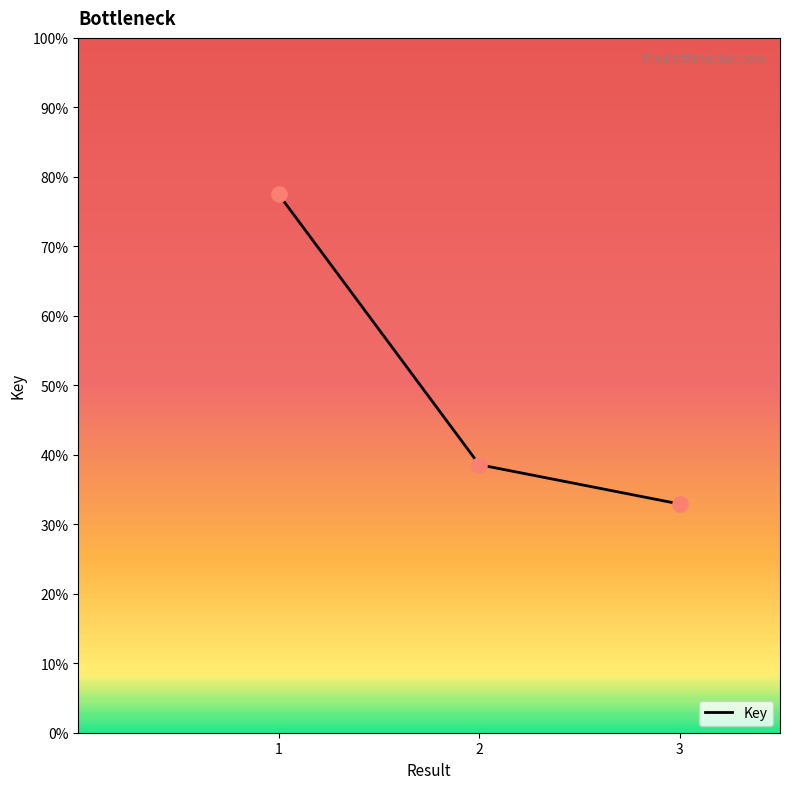

Is this an area chart (filled region under the line)?

No